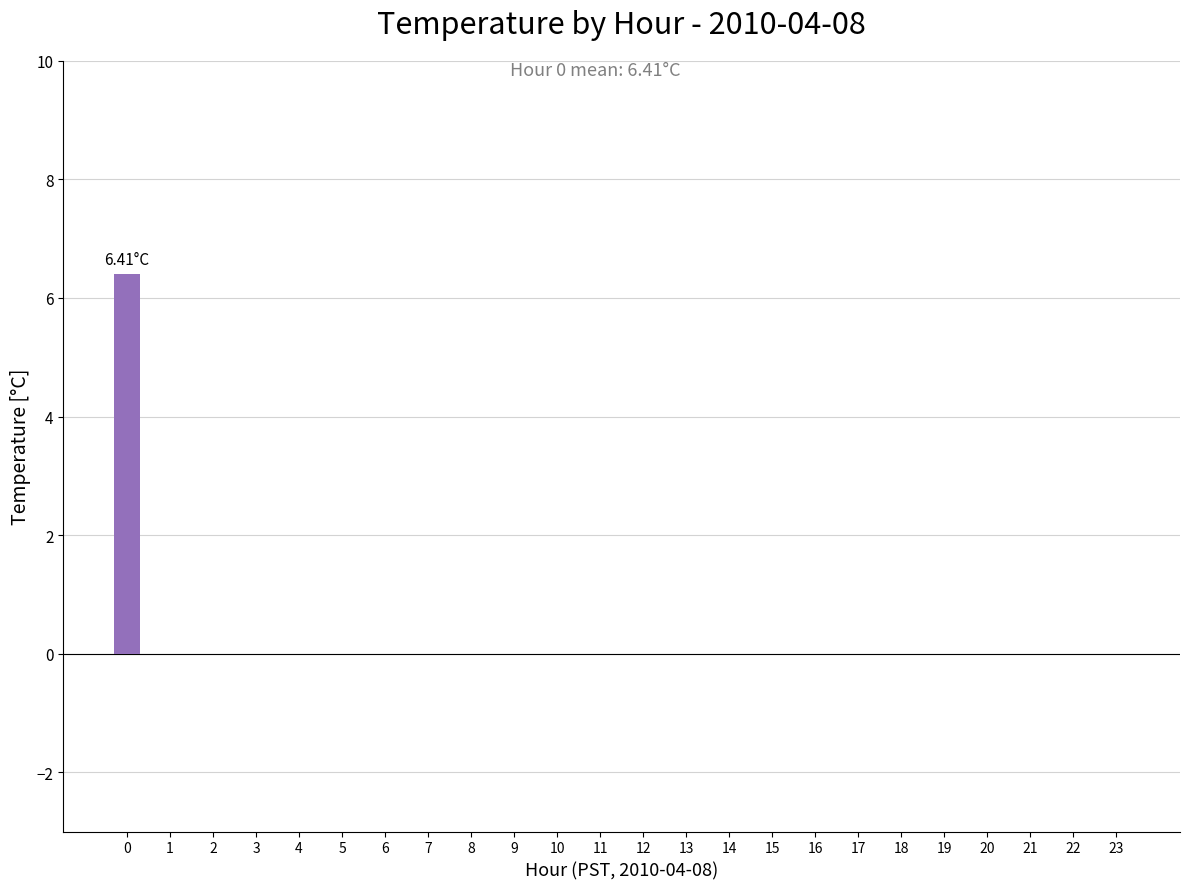

Reading left to right, list all the values displayed in this chart.

0=6.4	1=0.0	2=0.0	3=0.0	4=0.0	5=0.0	6=0.0	7=0.0	8=0.0	9=0.0	10=0.0	11=0.0	12=0.0	13=0.0	14=0.0	15=0.0	16=0.0	17=0.0	18=0.0	19=0.0	20=0.0	21=0.0	22=0.0	23=0.0